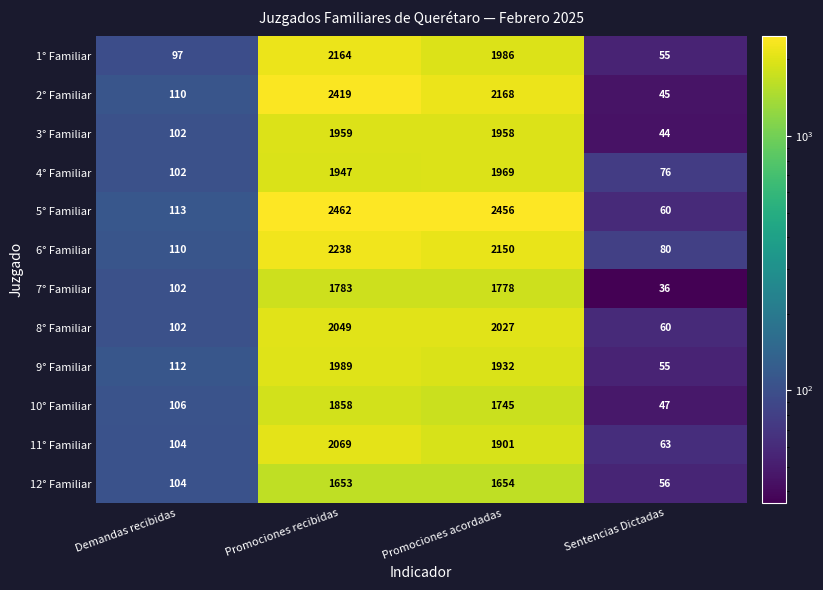

What is the smallest value displayed?

36